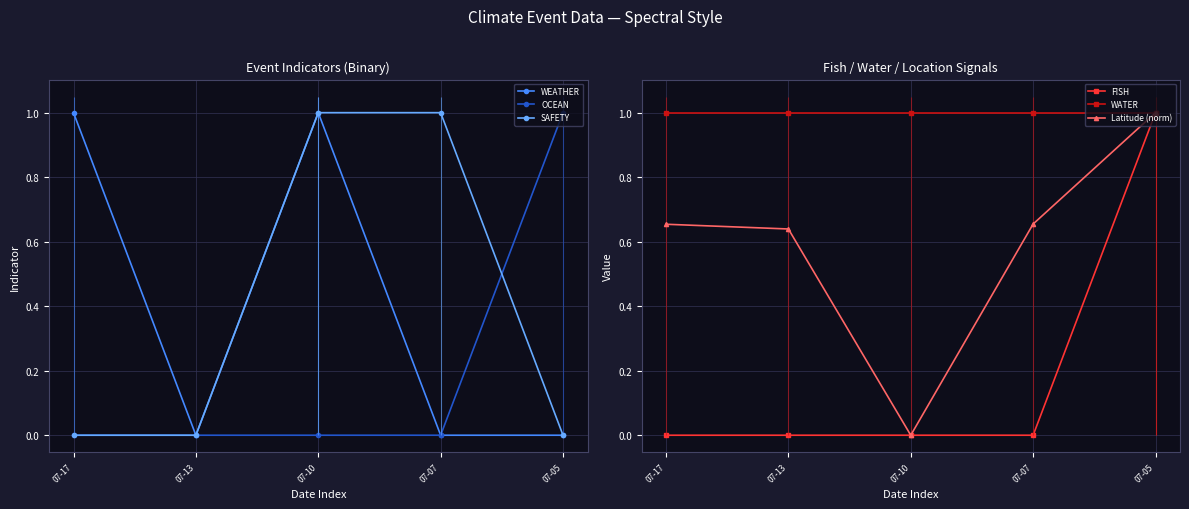

Which has a higher value, 07-17 or 07-13?

07-17